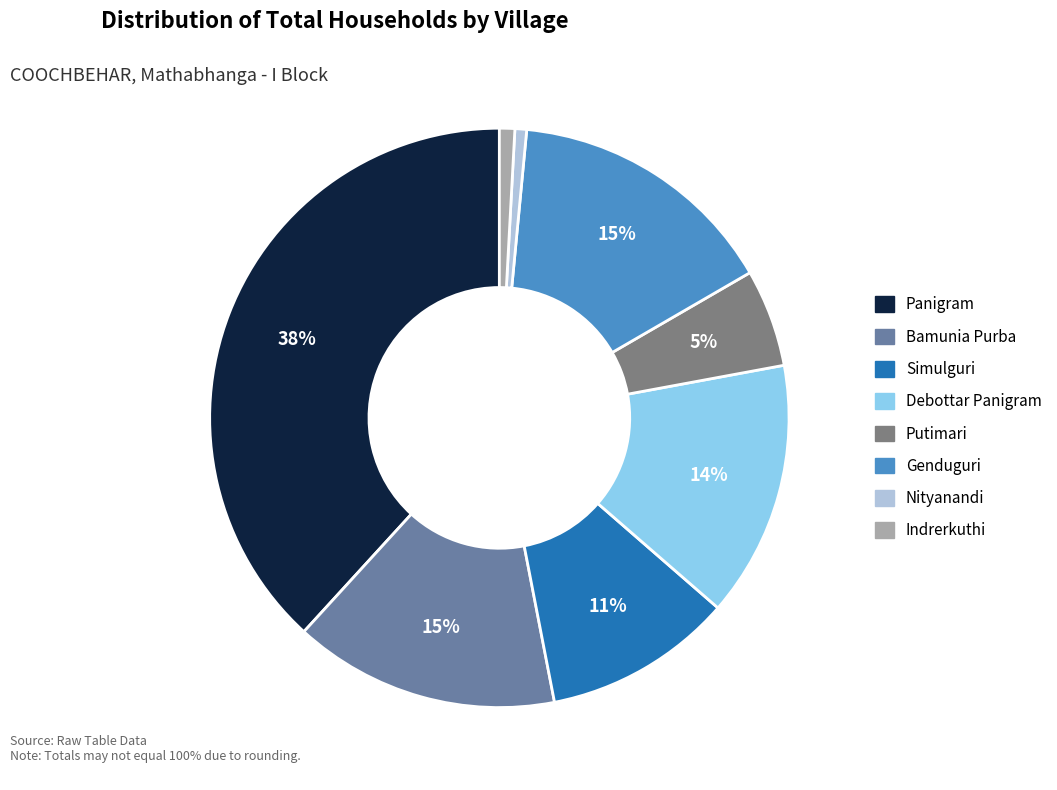

The Putimari slice represents 5% of the pie. True or false?

True